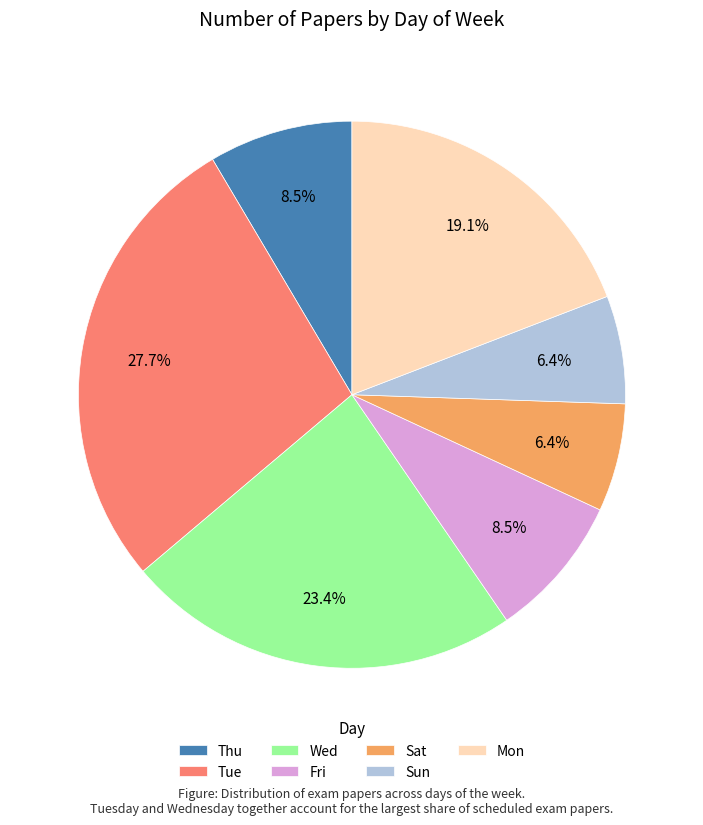

Does Mon represent more than half of the total?

No